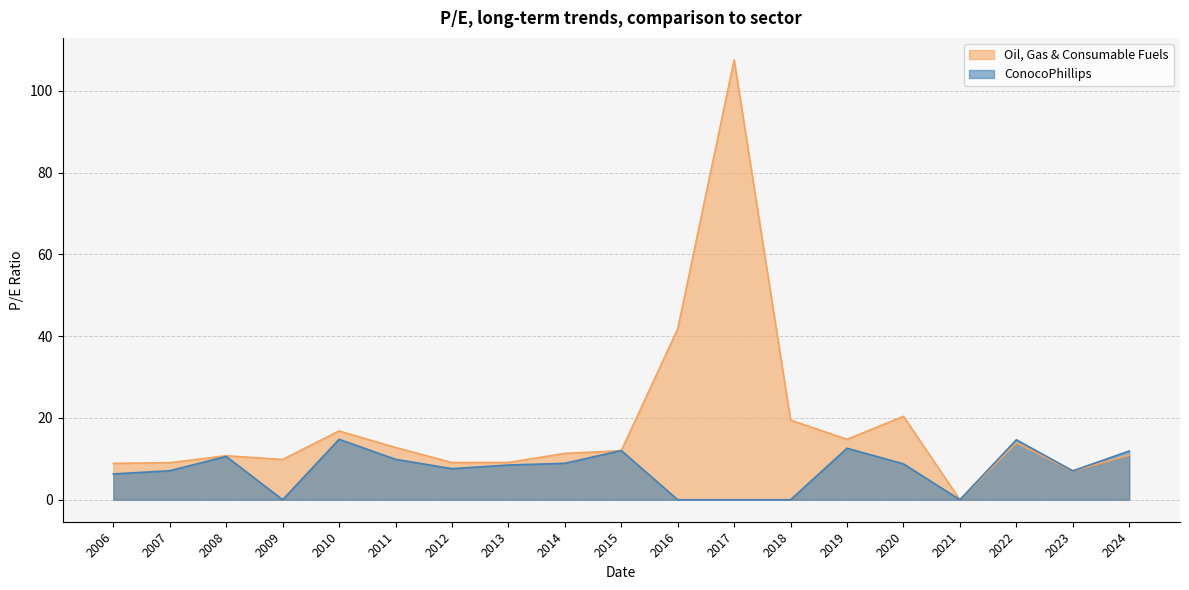

Rank the series by their maximum value, from highest to lowest.

Oil, Gas & Consumable Fuels, ConocoPhillips